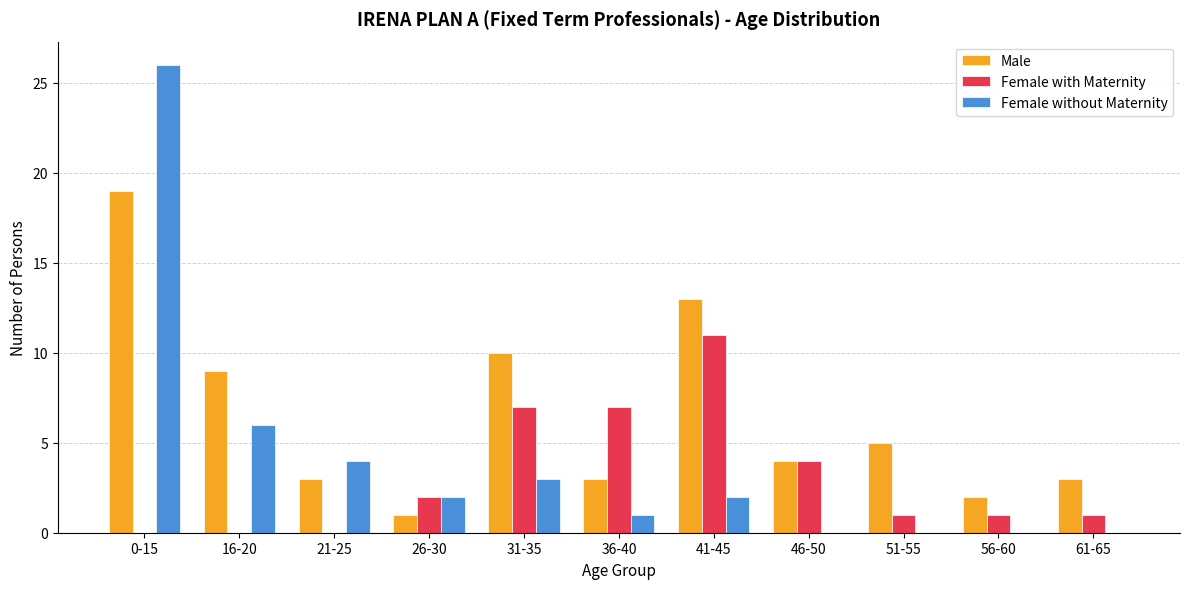

Reading left to right, extract all data points from this chart.

Male: 19	9	3	1	10	3	13	4	5	2	3
Female with Maternity: 0	0	0	2	7	7	11	4	1	1	1
Female without Maternity: 26	6	4	2	3	1	2	0	0	0	0